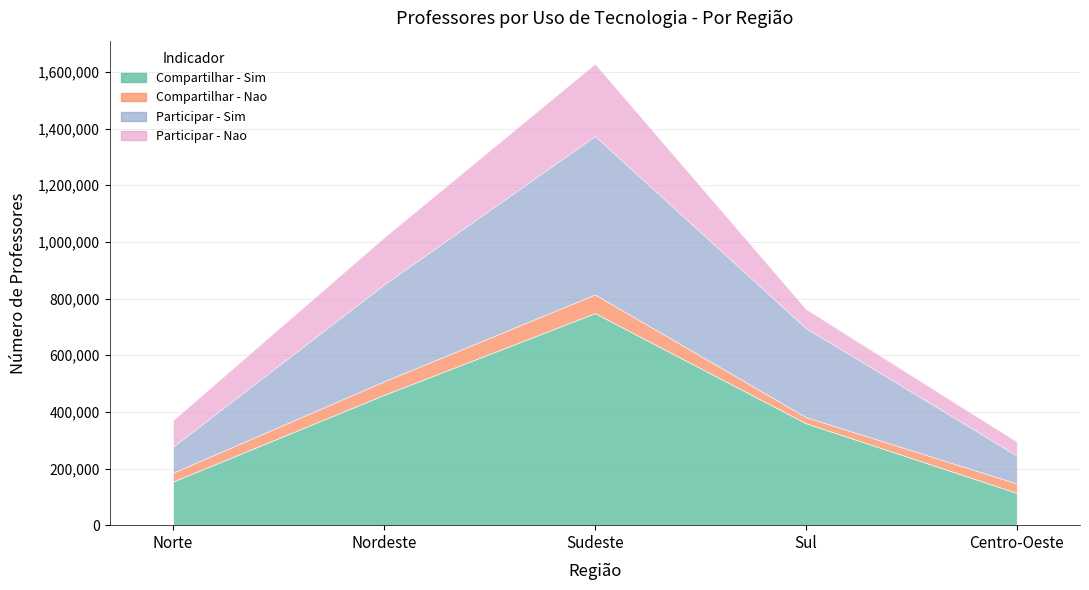

At Centro-Oeste, list the series in order from smallest to largest.

Compartilhar - Nao, Participar - Nao, Participar - Sim, Compartilhar - Sim